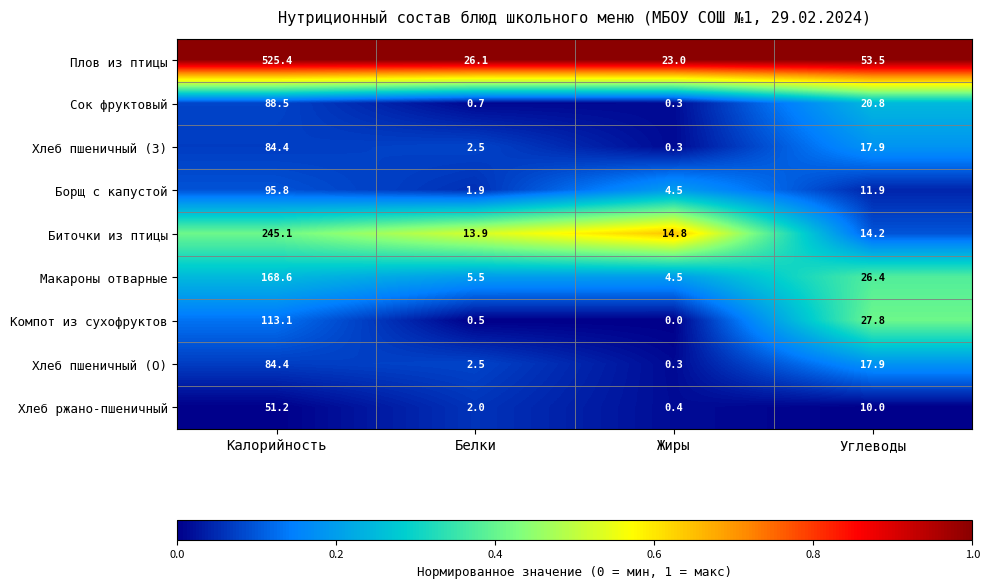

Between Калорийность and Жиры, which series saw the biggest shift?

Плов из птицы